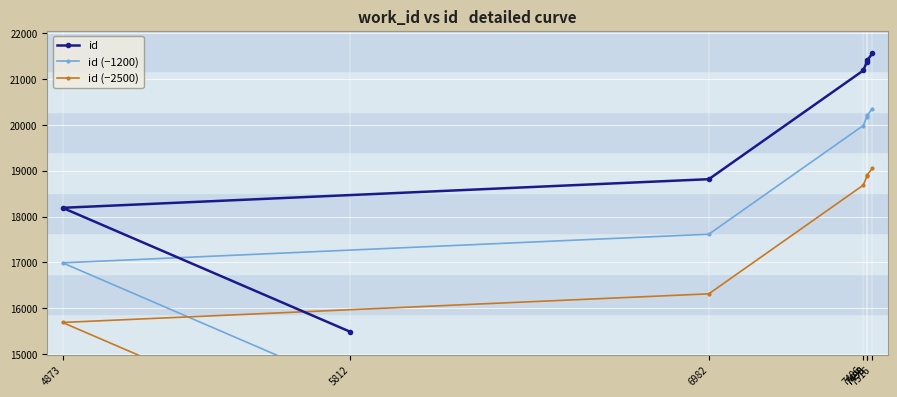

Is the value of id (−1200) at 4873 greater than the value of id (−2500) at 7498?

No